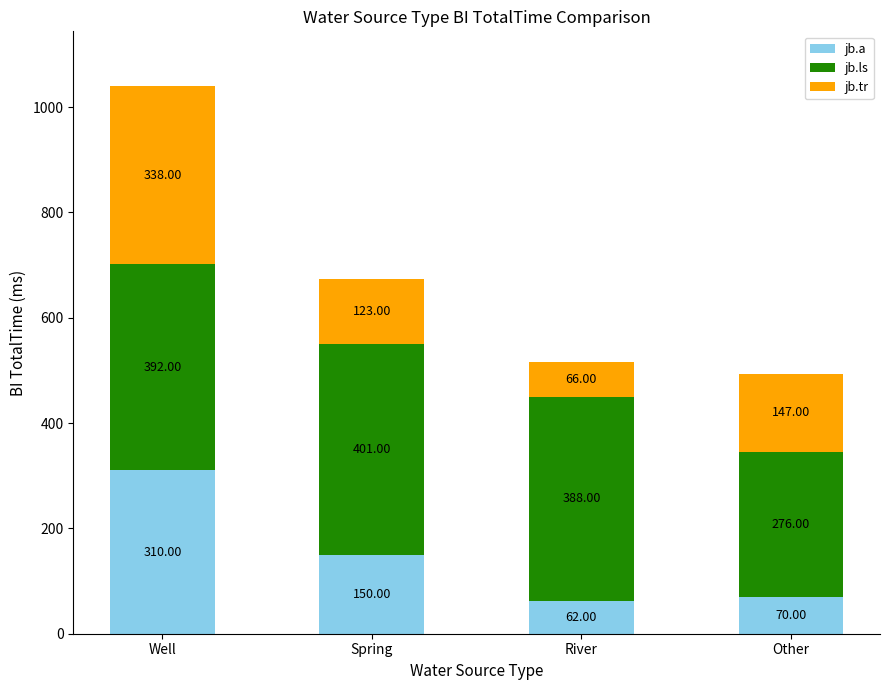

What is the average value of the jb.a series?

148